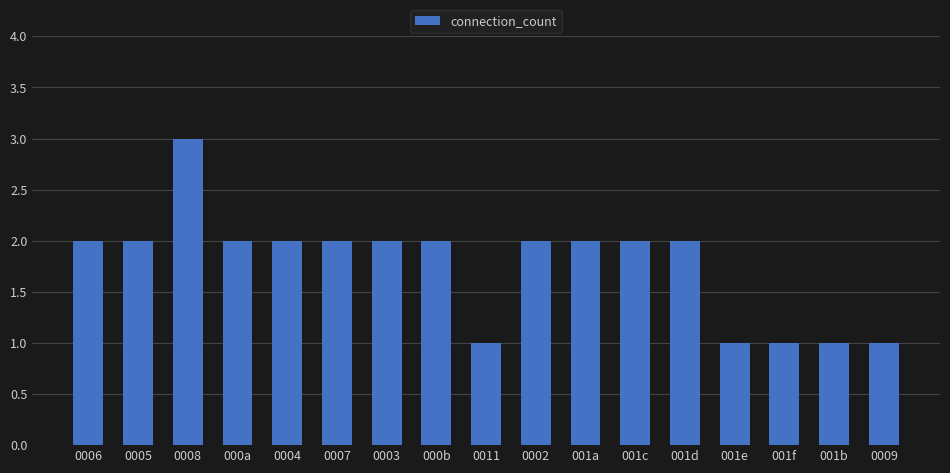

How many data points are less than 2?

5